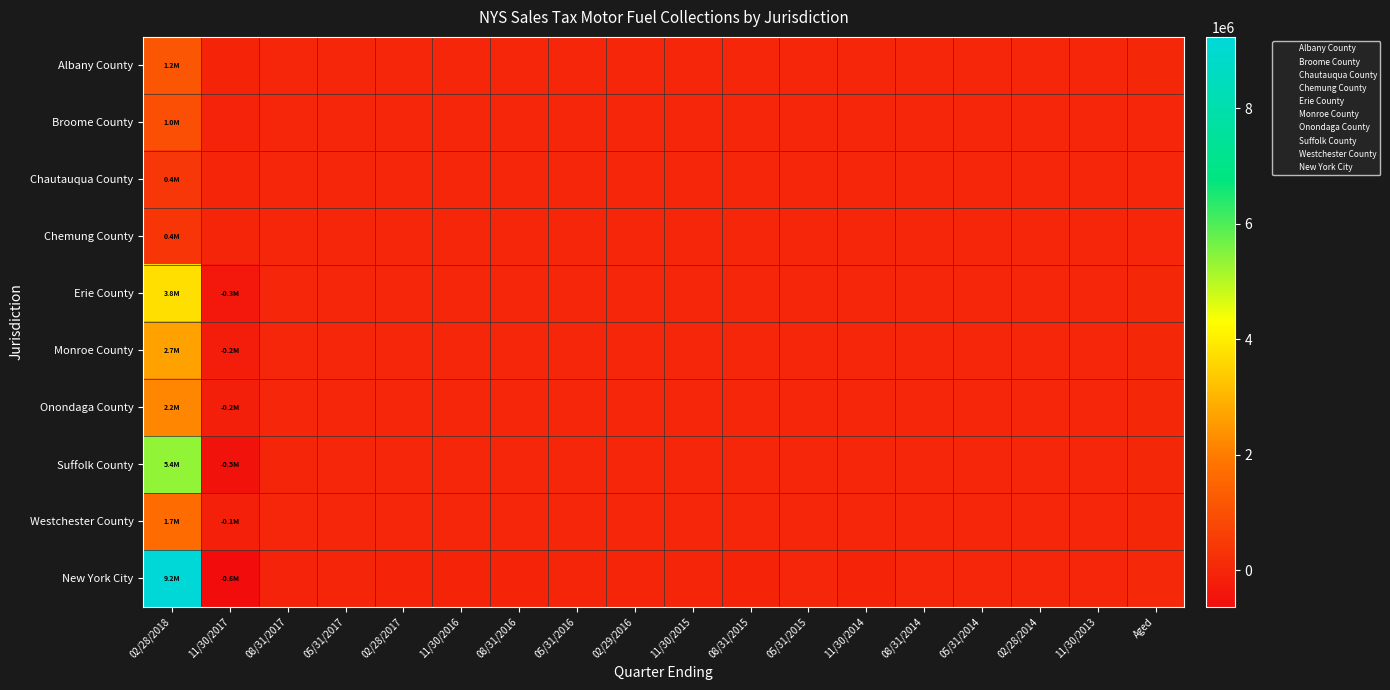

Between 11/30/2016 and Aged, which series saw the biggest shift?

New York City